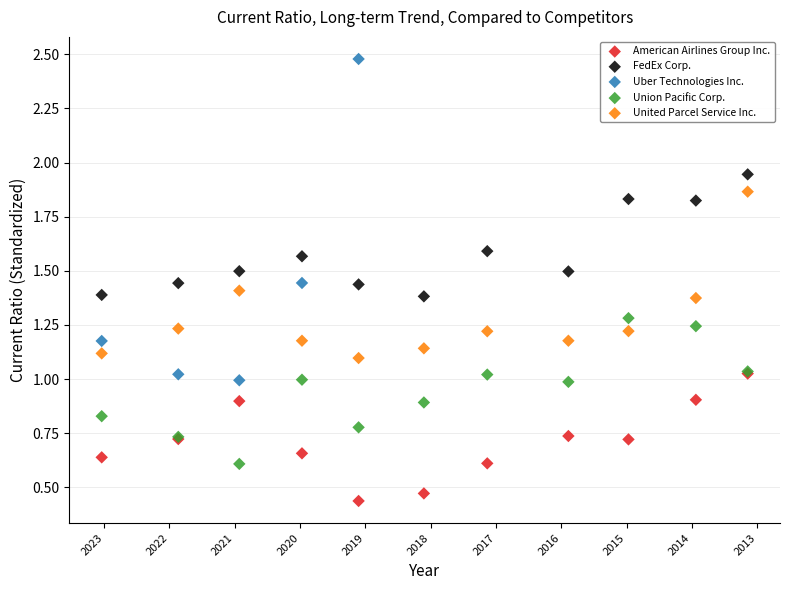

Which series reaches the maximum Y coordinate?

Uber Technologies Inc.